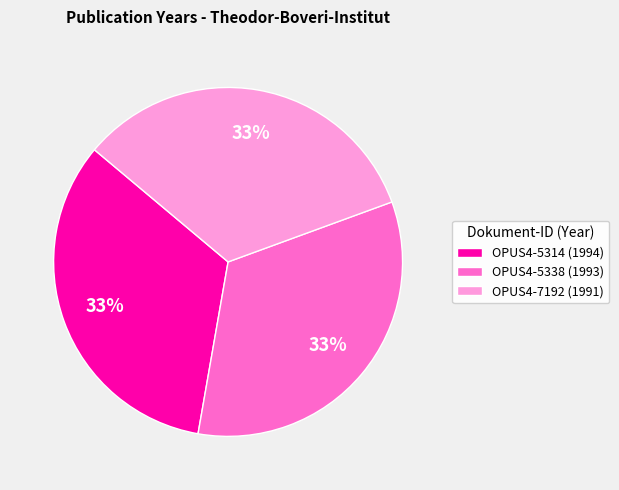

What is the ratio of the value at OPUS4-5314 (1994) to the value at OPUS4-5338 (1993)?

1.0